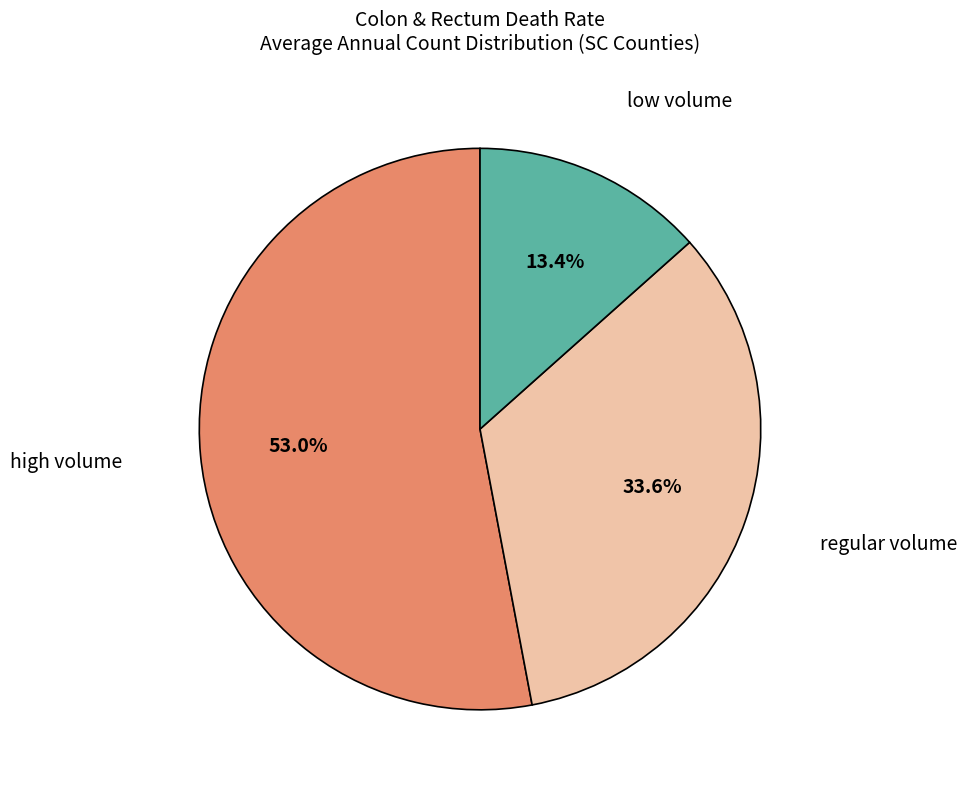

Does any single category account for the majority?

Yes